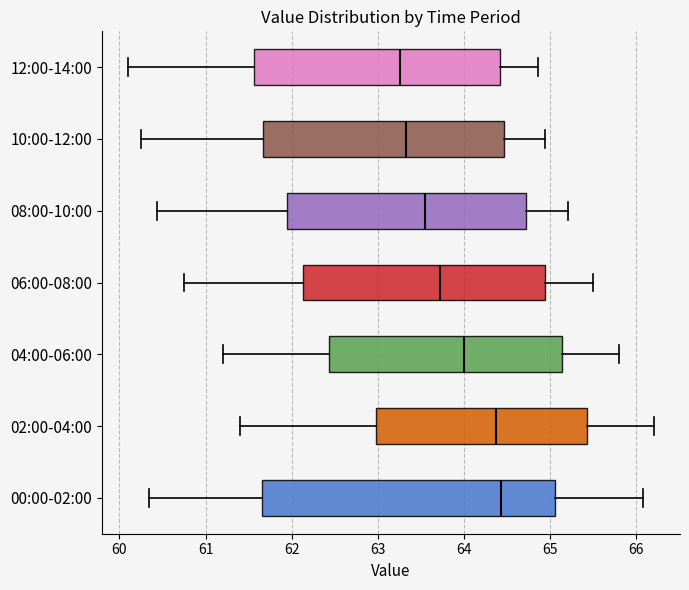

Where does the left whisker of the box for 10:00-12:00 end on the x-axis? The values are not printed on the chart, so give them approximately, as read against the axis.

60.3